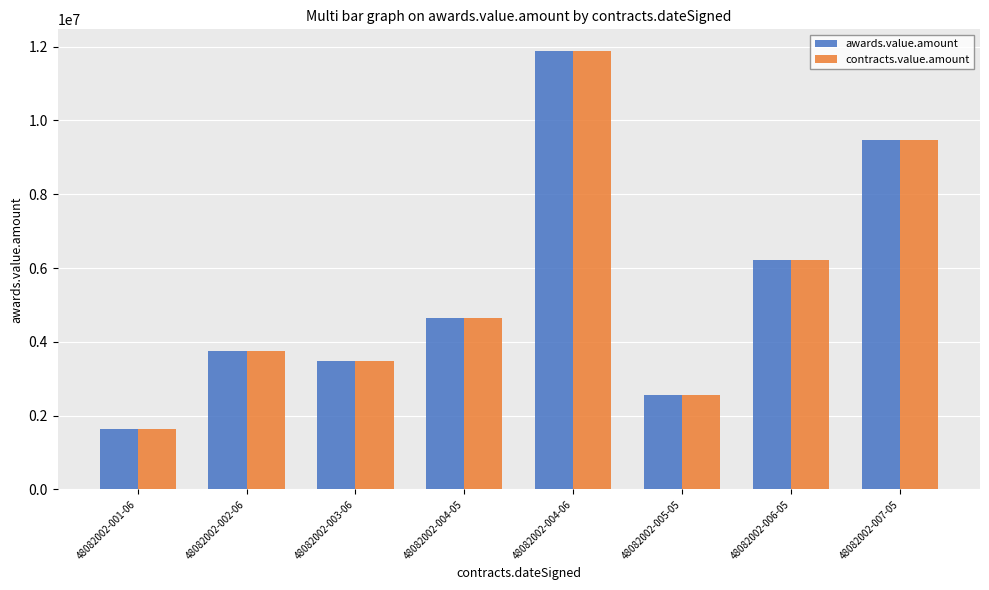

Is the value of awards.value.amount at 48082002-004-06 greater than the value of contracts.value.amount at 48082002-002-06?

Yes